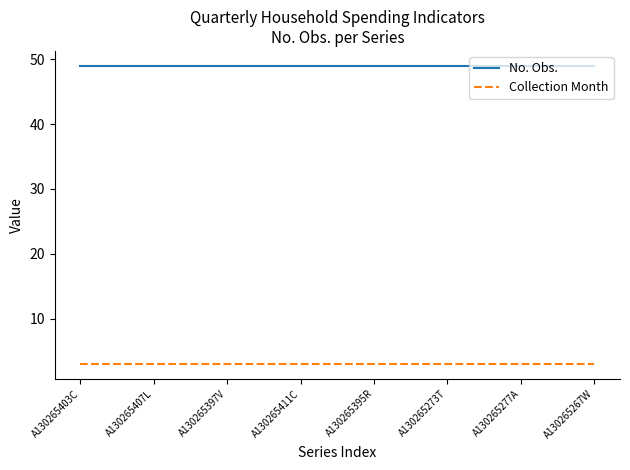

True or false: Collection Month and No. Obs. cross at least once.

False